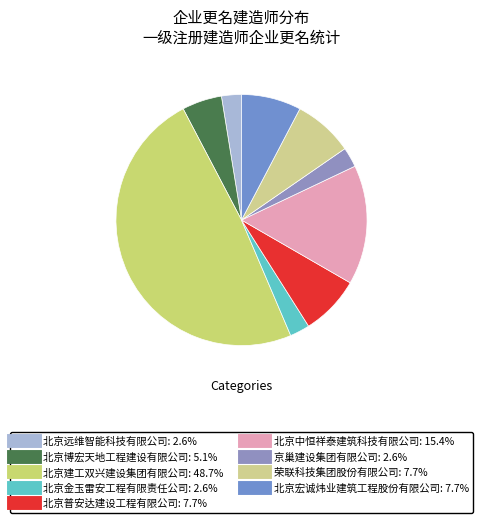

Rank the categories by value from lowest to highest.

北京远维智能科技有限公司, 北京金玉雷安工程有限责任公司, 京巢建设集团有限公司, 北京博宏天地工程建设有限公司, 北京普安达建设工程有限公司, 荣联科技集团股份有限公司, 北京宏诚炜业建筑工程股份有限公司, 北京中恒祥泰建筑科技有限公司, 北京建工双兴建设集团有限公司